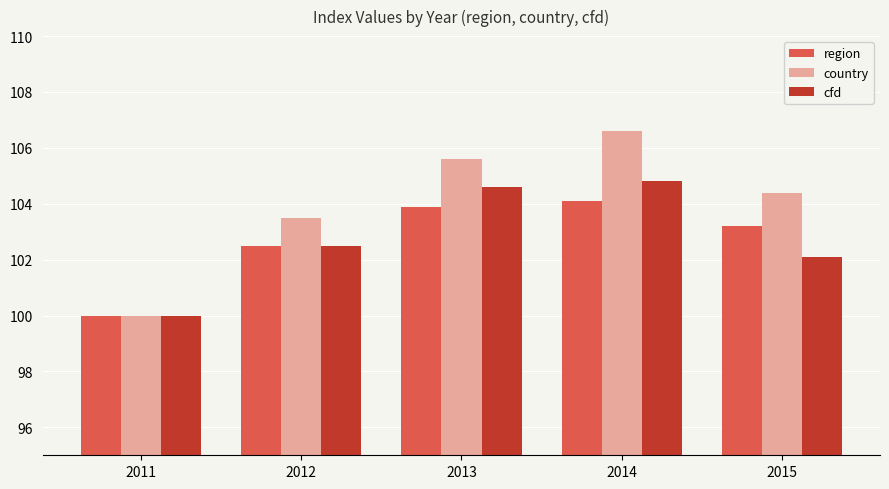

Does the chart contain stacked bars?

No